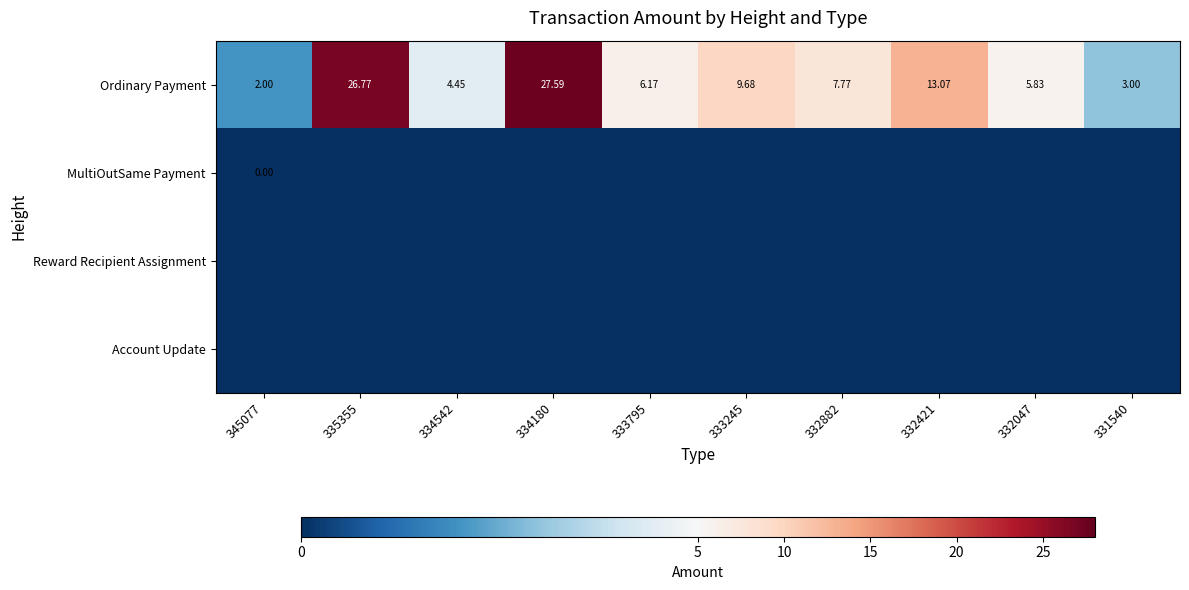

Which series changed the most between 334180 and 331540?

Ordinary Payment